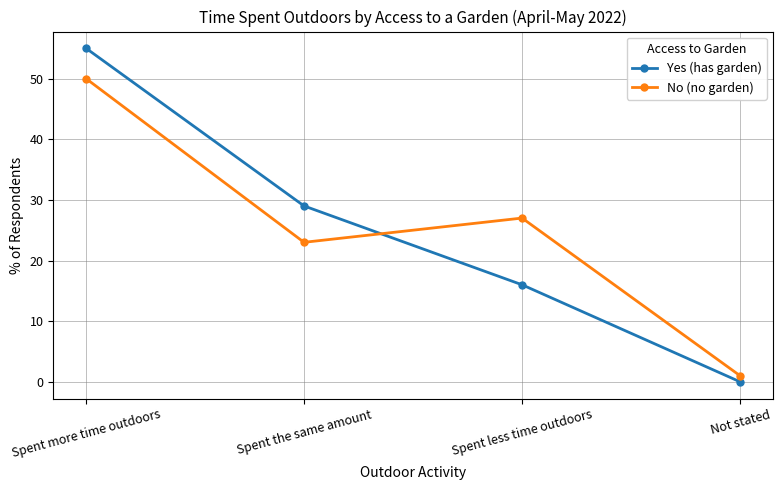

What is the maximum value shown in the chart?

55